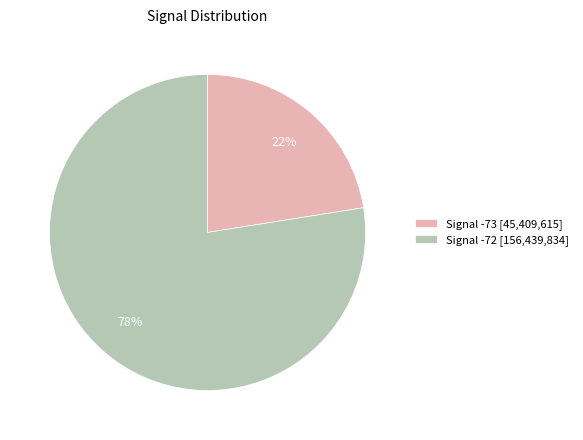

Is it true that Signal -73 [45,409,615] is 22% of the pie?

True